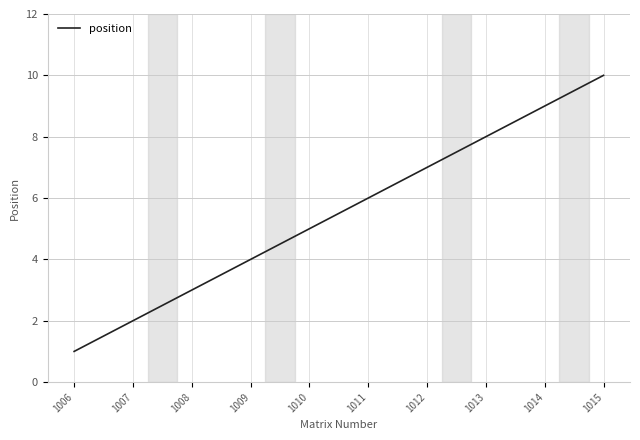

At which label is the value closest to 5?

1010